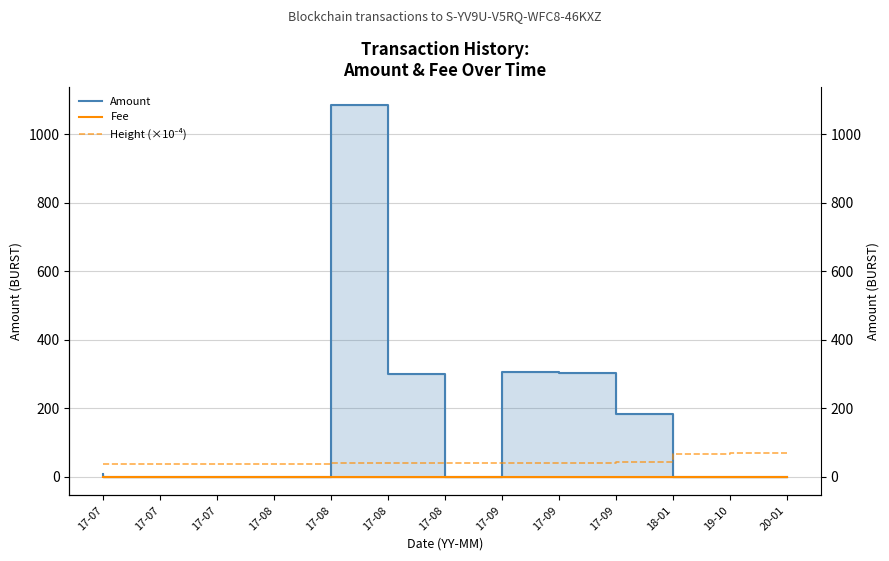

What is the greatest value displayed?

1084.3